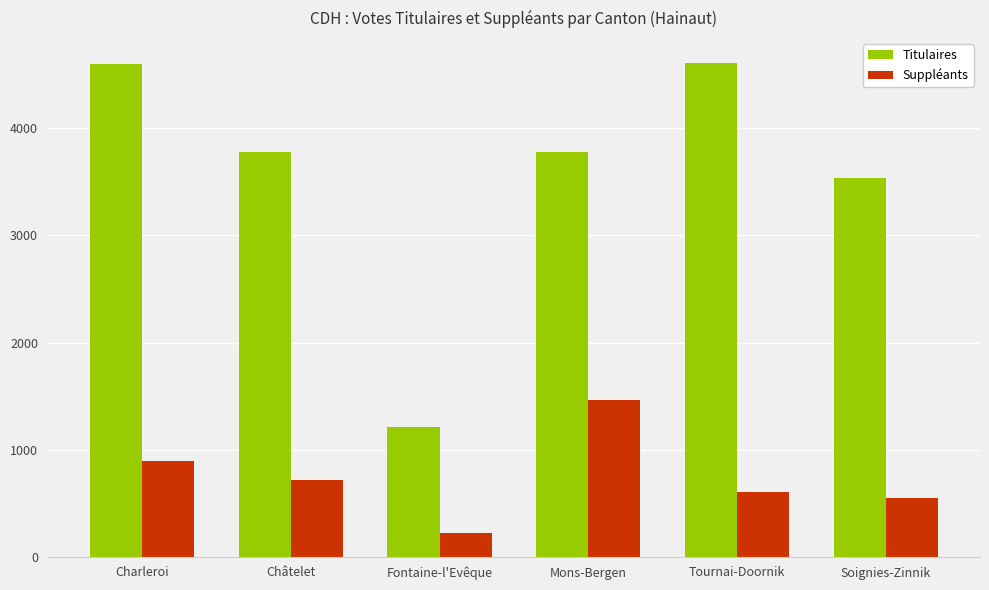

Between Châtelet and Fontaine-l'Evêque, which series saw the biggest shift?

Titulaires